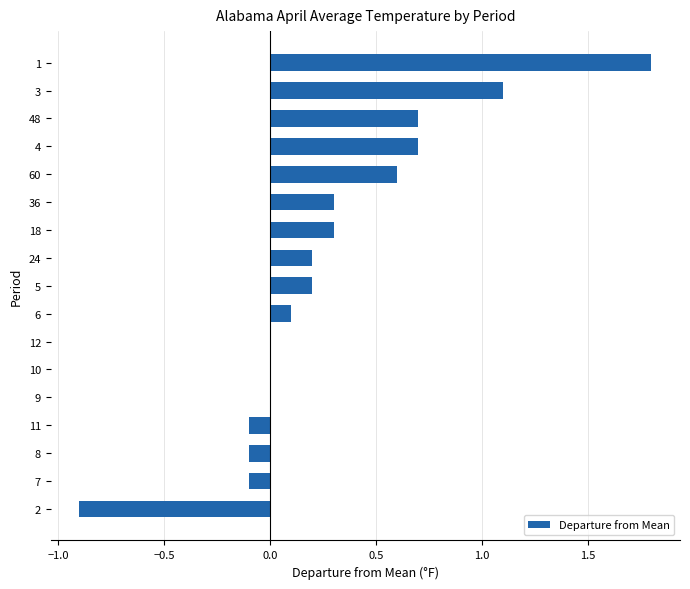

How many categories are shown in the chart?

17